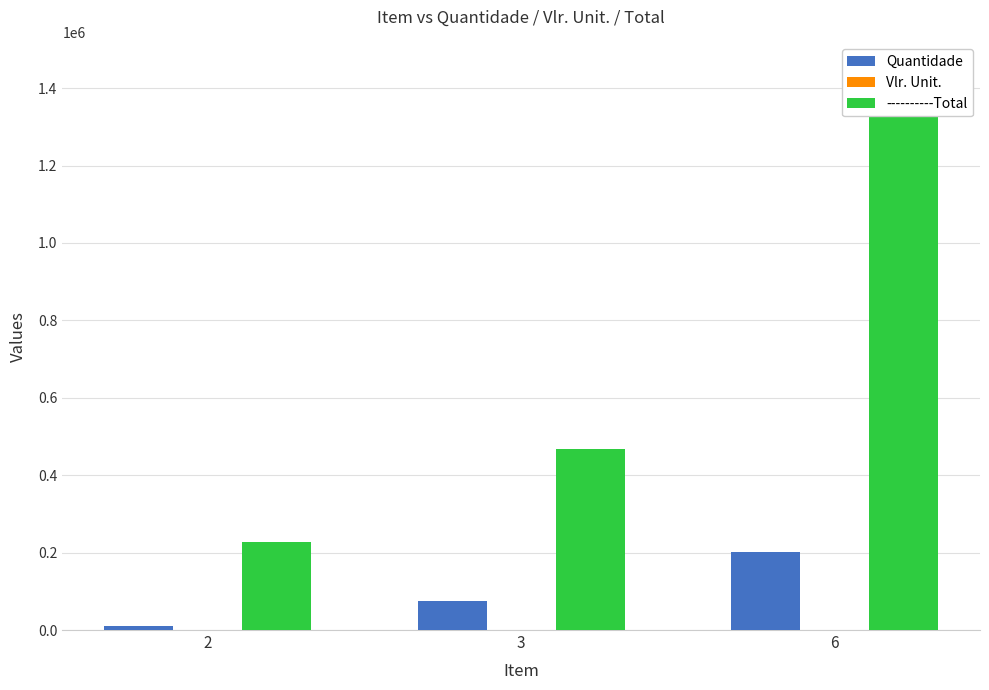

What is the maximum value shown in the chart?

1445700.1